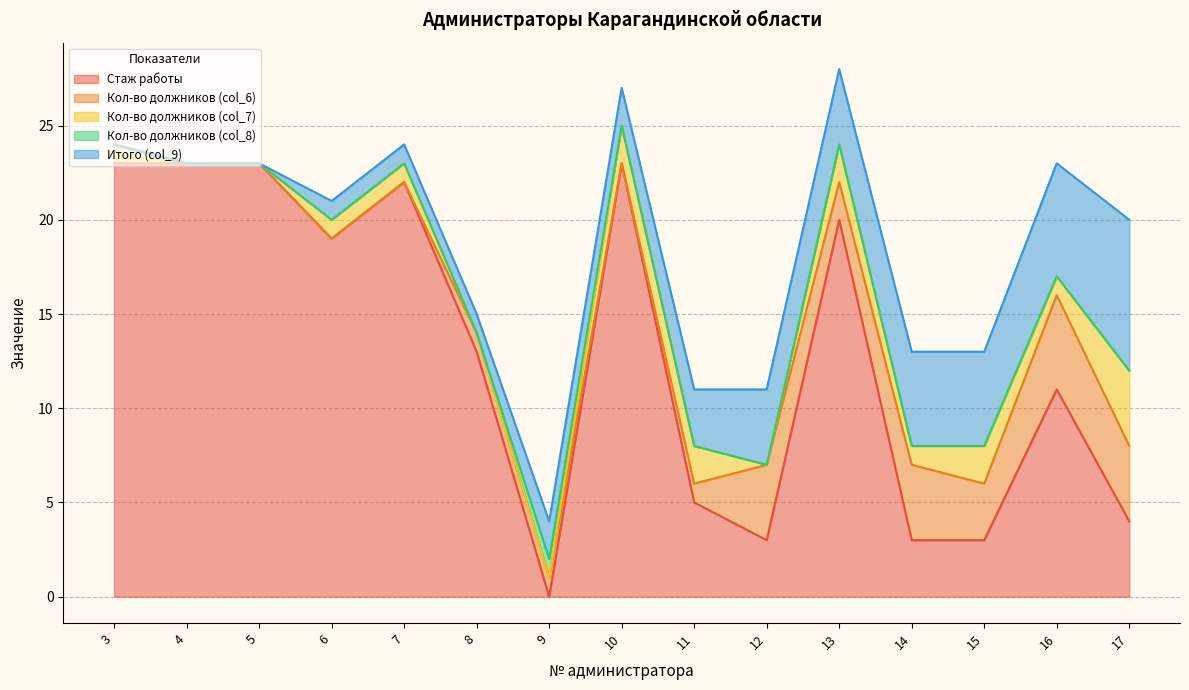

The value of Кол-во должников (col_6) at 11 is 2. True or false?

False